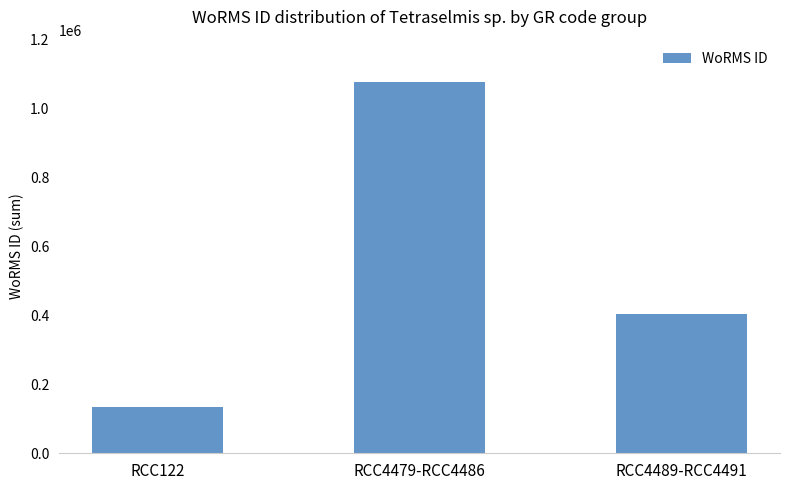

What is the label of the 3rd bar from the right?

RCC122